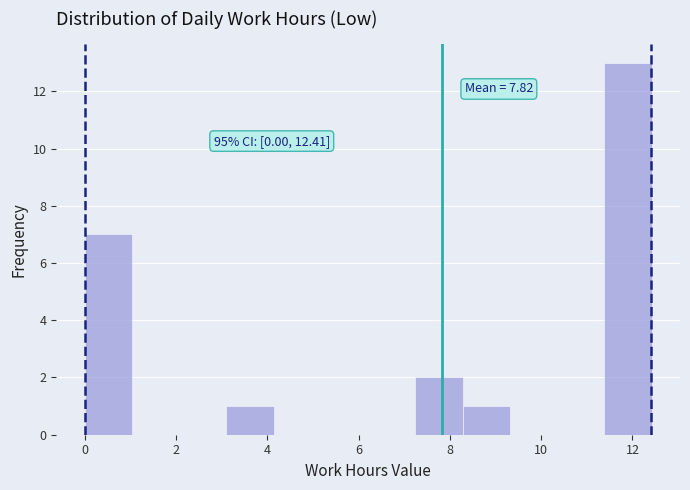

Over which range of the x-axis is the bar tallest?

11.4 to 12.4